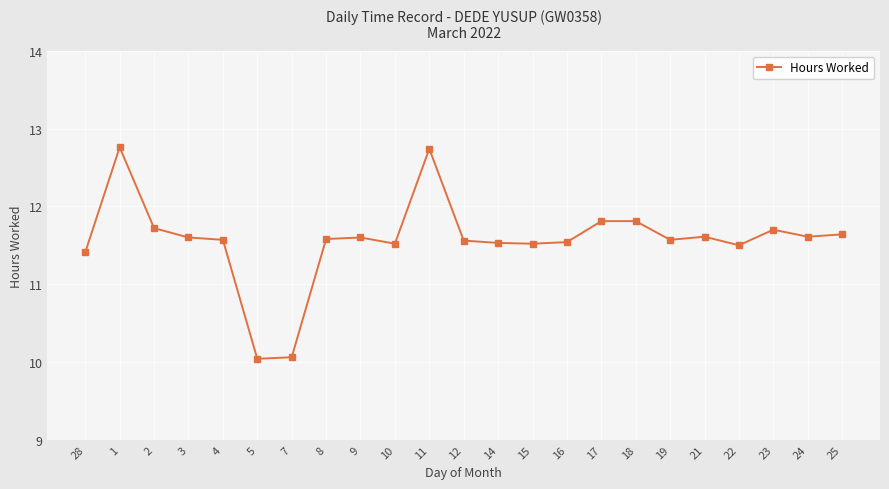

What is the minimum value shown in the chart?

10.0